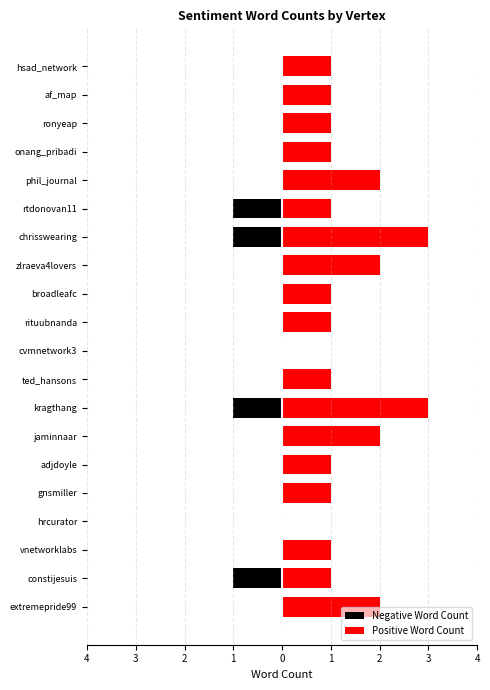

Which series has the largest range (max minus min)?

Positive Word Count